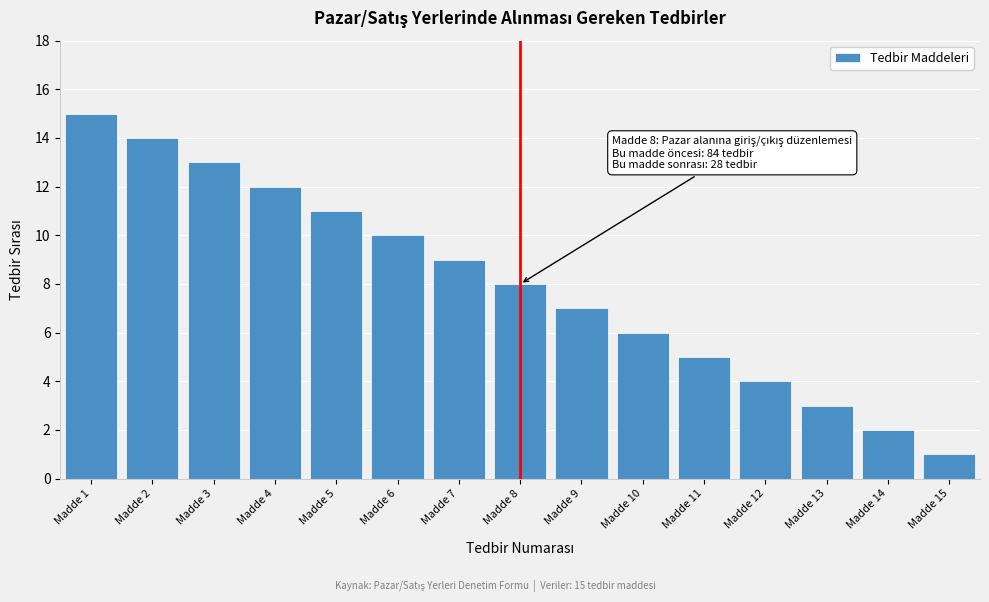

Reading left to right, transcribe all the data shown in this chart.

15	14	13	12	11	10	9	8	7	6	5	4	3	2	1